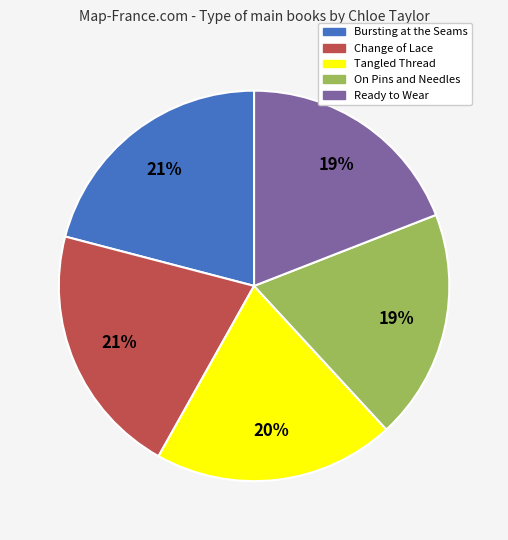

Which has a higher value, Change of Lace or On Pins and Needles?

Change of Lace